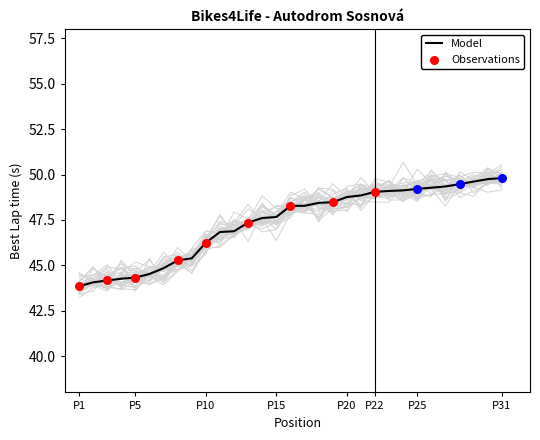

What is the ratio of the value at 2 to the value at 11?

0.9